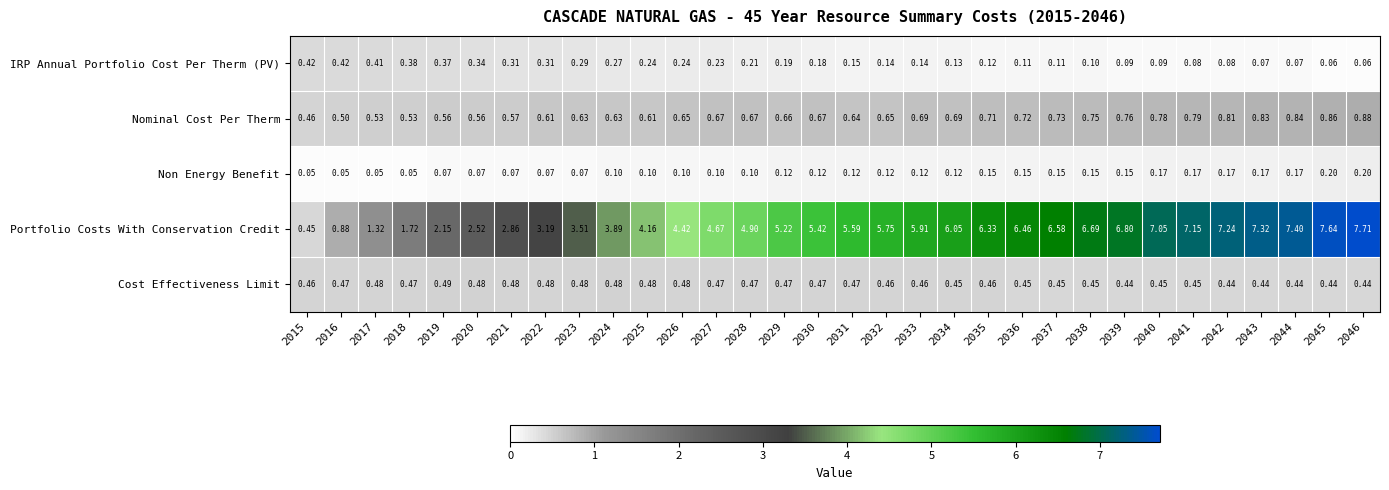

Which series has the largest total across all categories?

Portfolio Costs With Conservation Credit